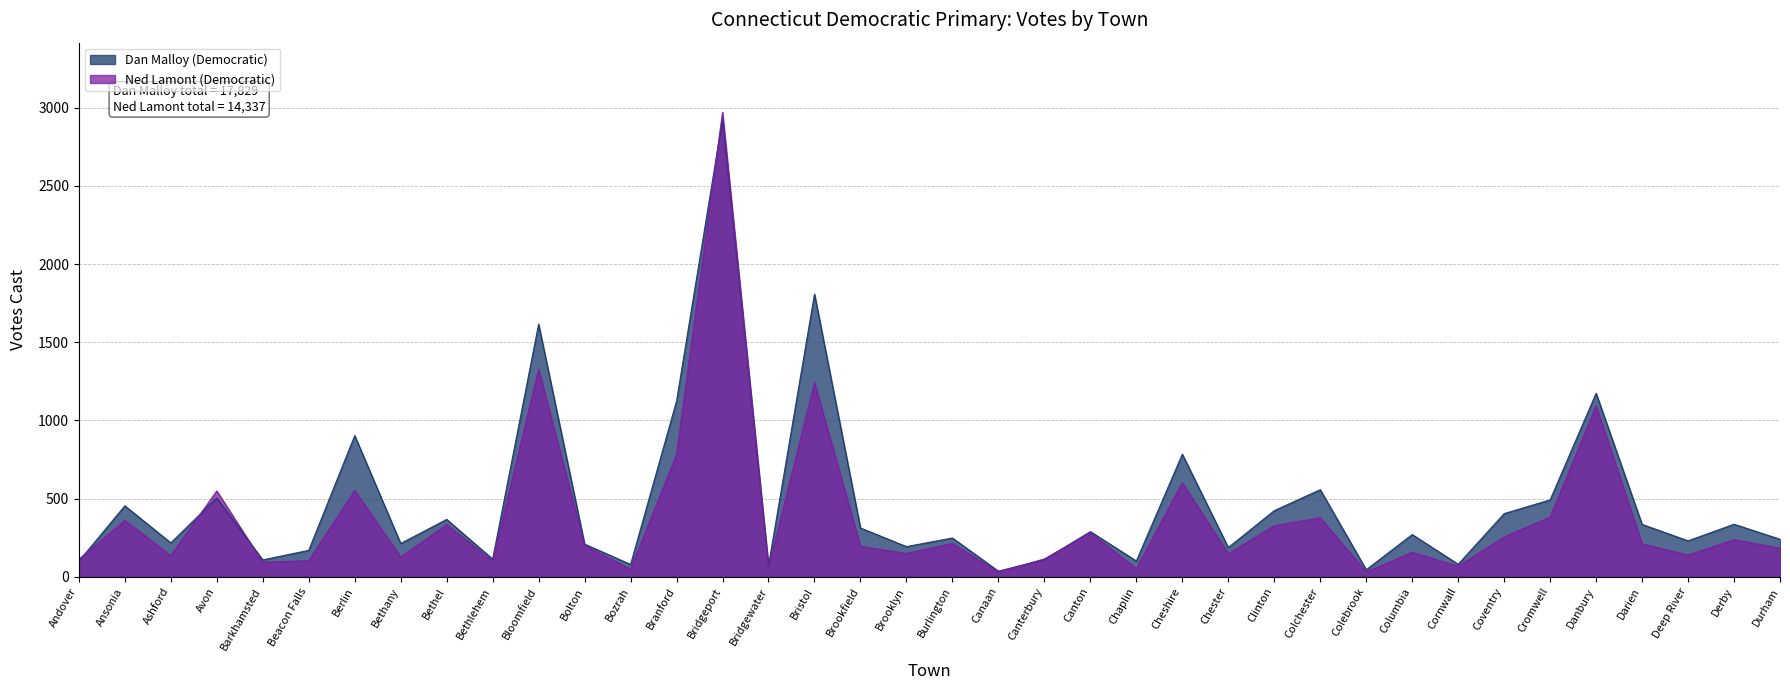

Which series has the widest spread of values?

Ned Lamont (Democratic)